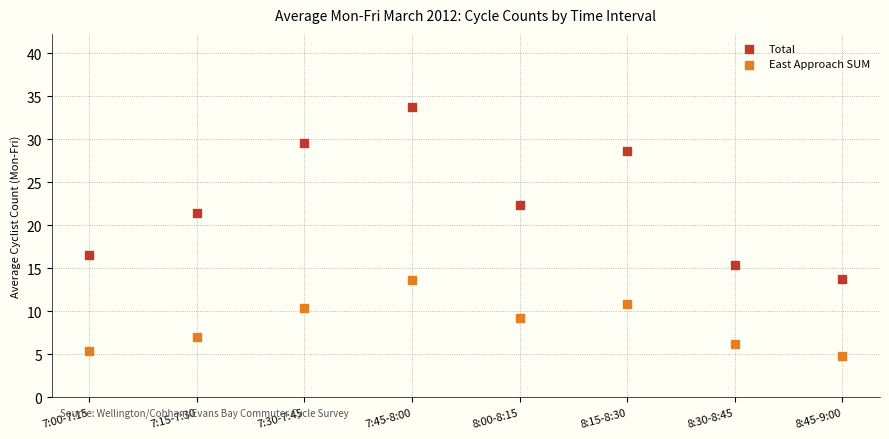

What are all the series names shown in the legend?

Total, East Approach SUM